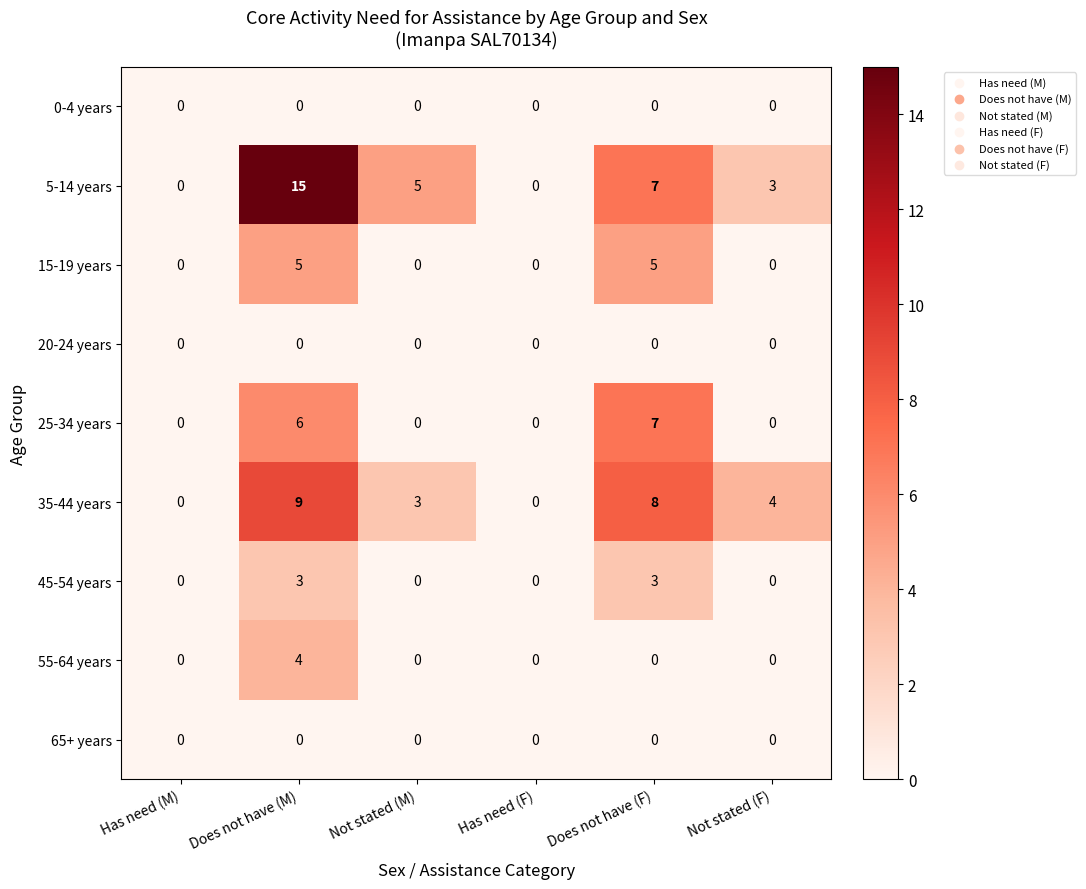

What is the maximum value shown in the chart?

15